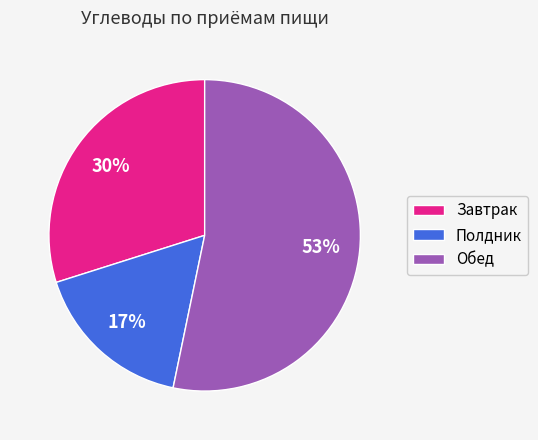

Rank the categories by value from highest to lowest.

Обед, Завтрак, Полдник